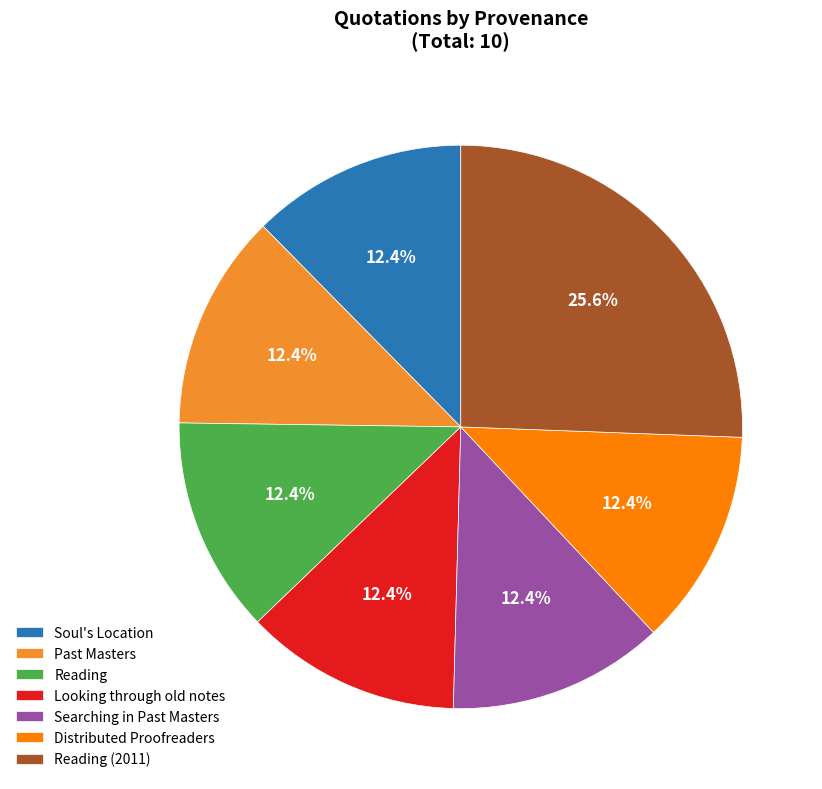

Combined, what portion of the pie is Past Masters and Looking through old notes?

24.8%